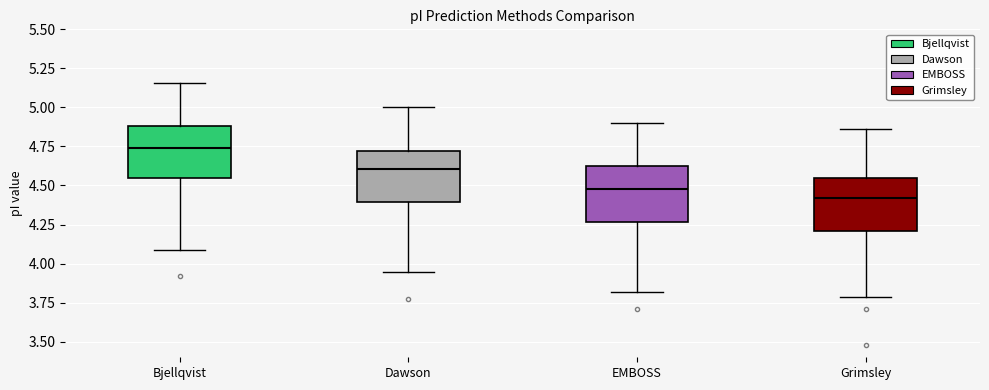

Which box has the highest median line?

Bjellqvist